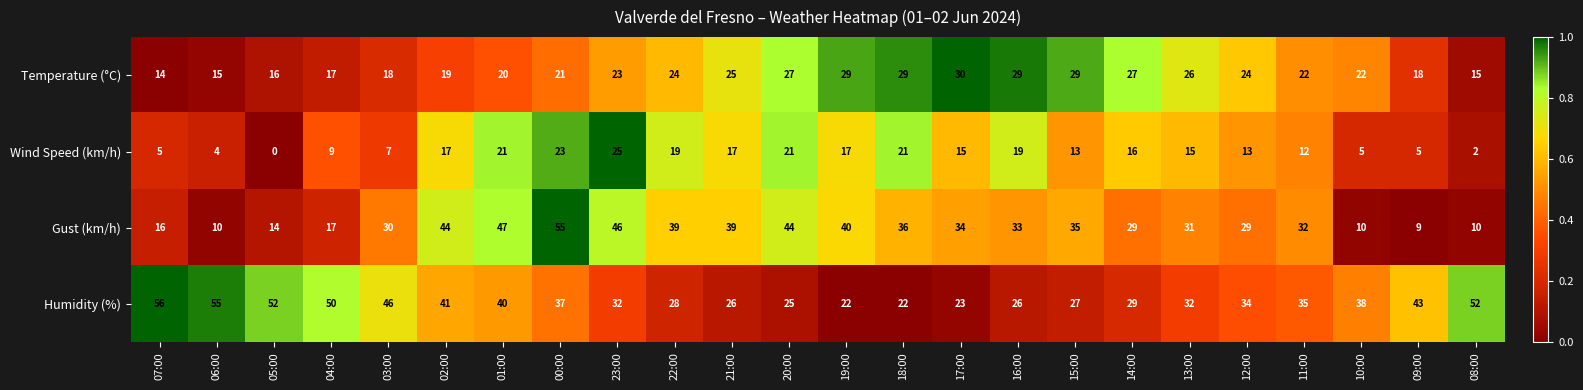

Which series changed the most between 13:00 and 10:00?

Gust (km/h)